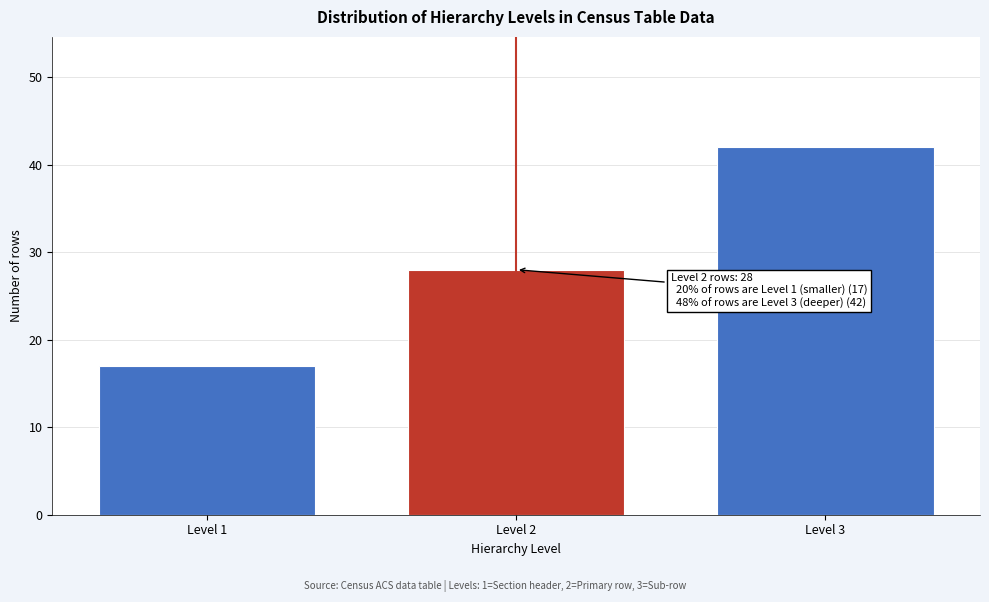

Reading left to right, list all the values displayed in this chart.

Level 1=17	Level 2=28	Level 3=42